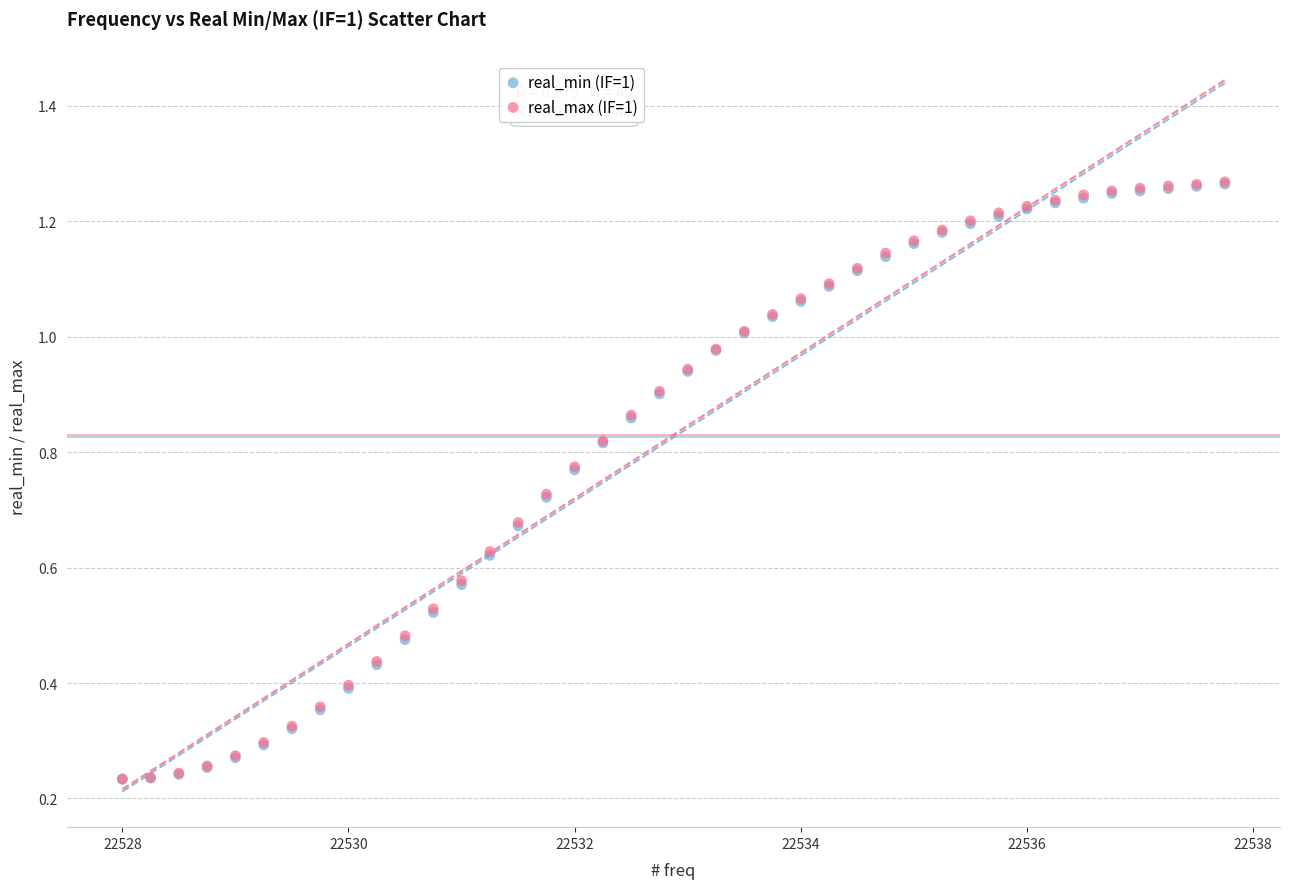

Which series has the largest Y range (max minus min)?

real_max (IF=1)